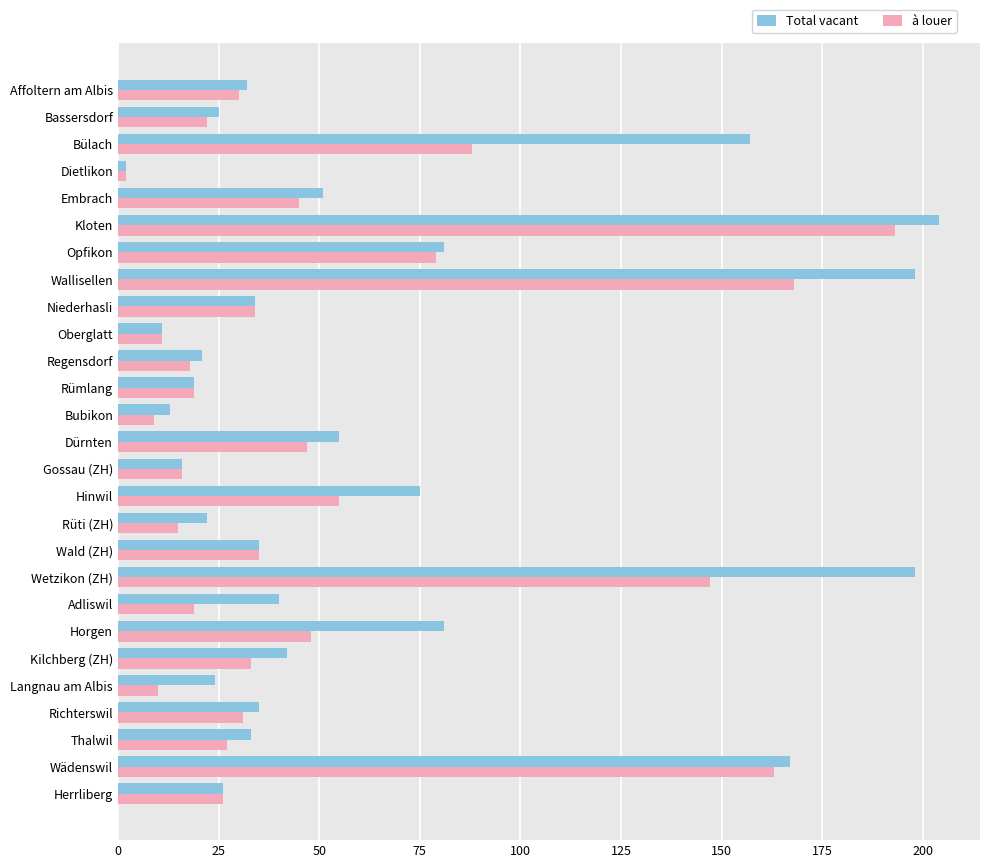

What is the difference between the maximum and minimum values in the à louer series?

191